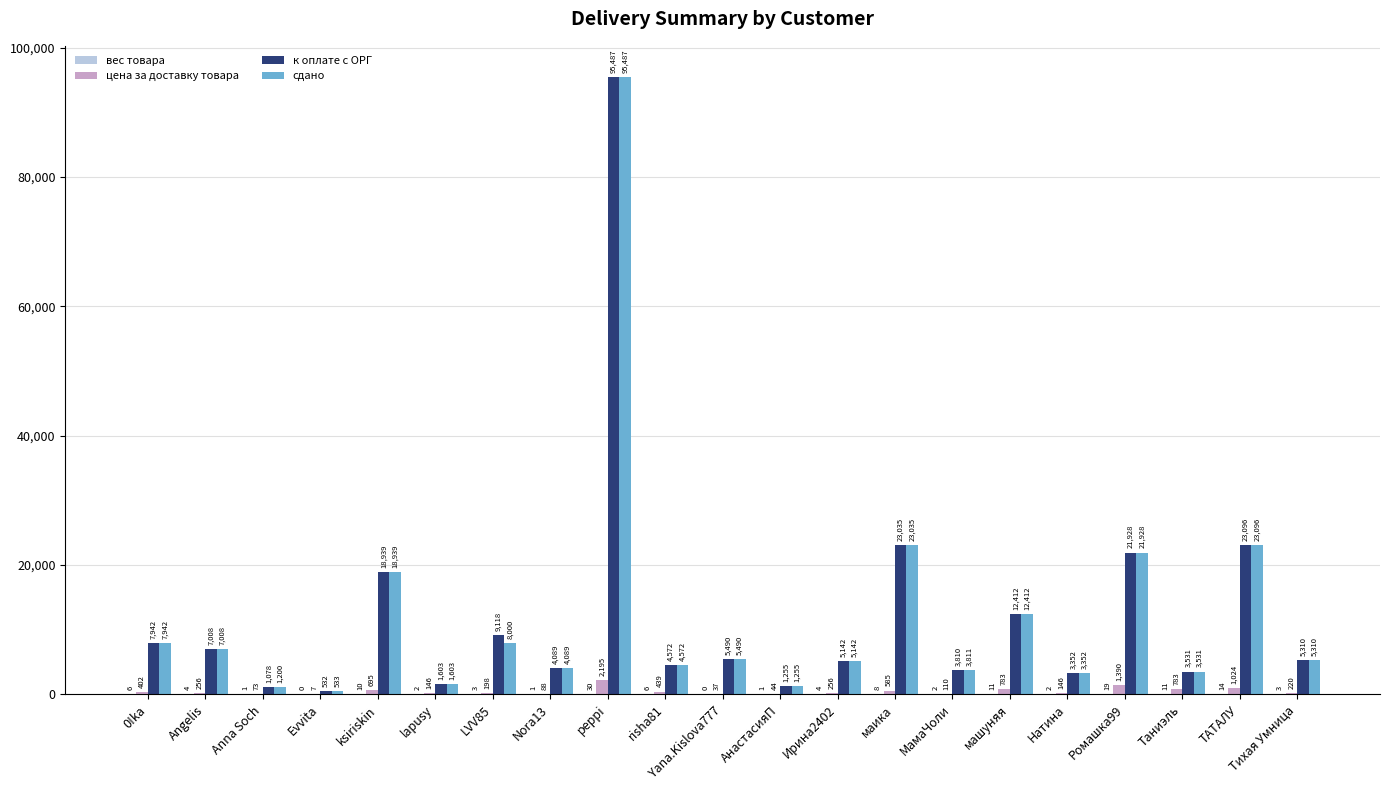

Read the сдано value at Тихая Умница.

5309.7